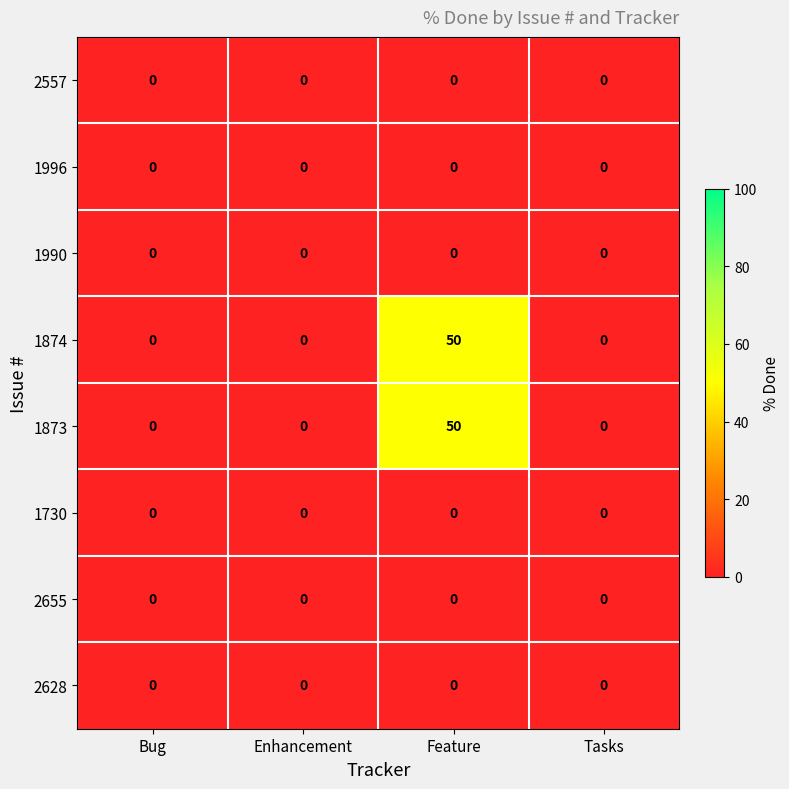

How many categories are shown in the chart?

4